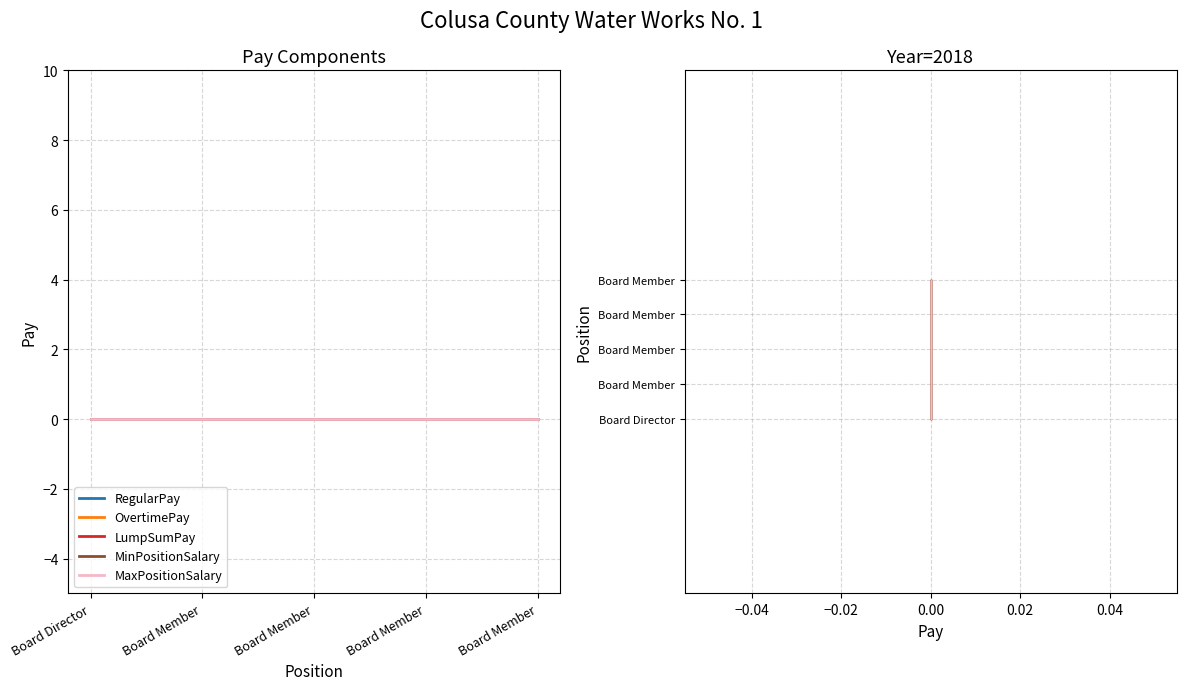

True or false: MinPositionSalary has more than 1 points higher than both neighbors.

False